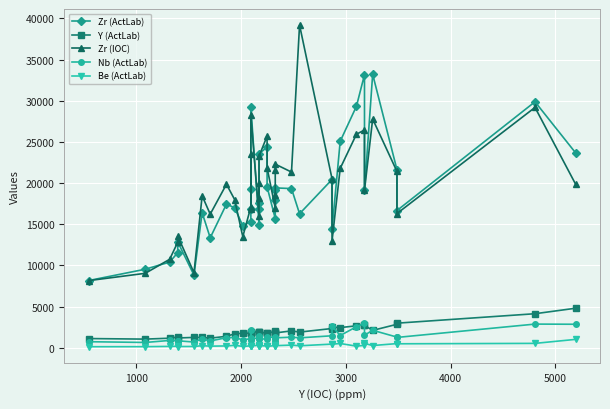

What is the maximum value for Zr (ActLab)?

33210